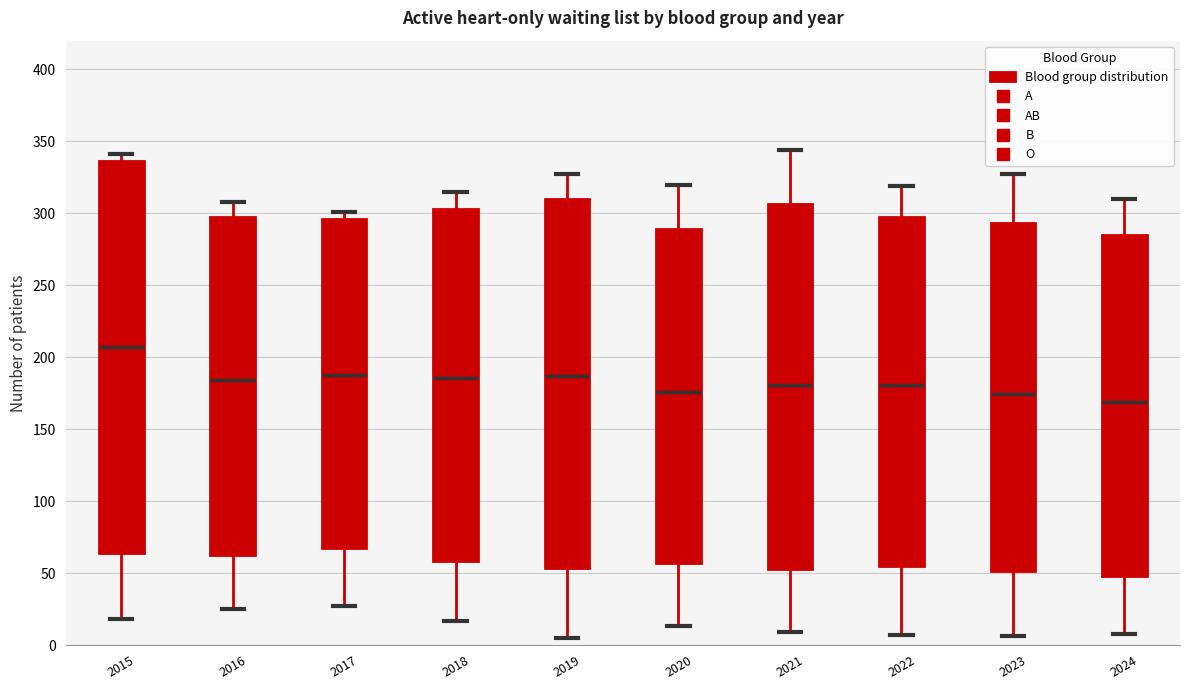

Which box's median line is the lowest?

2024